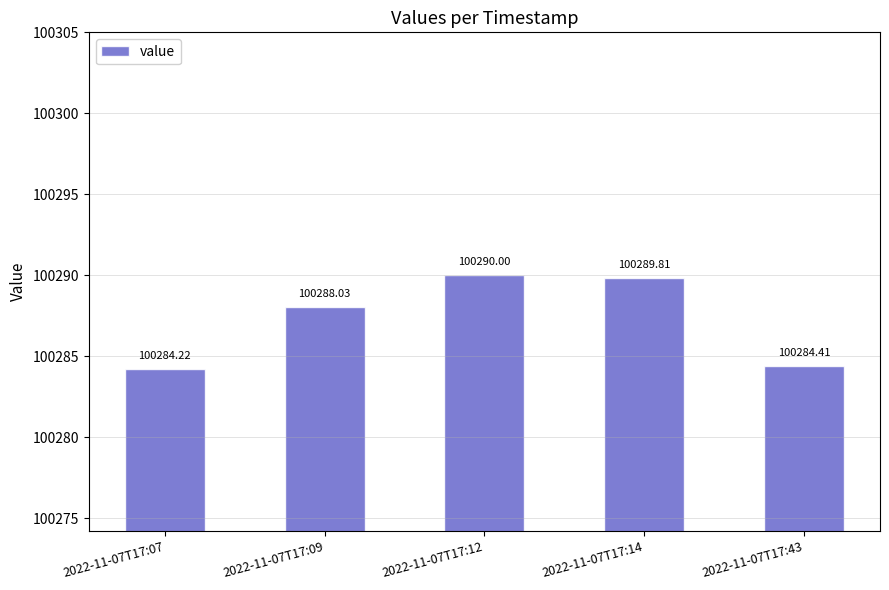

Reading right to left, extract all data points from this chart.

100284.4	100289.8	100290.0	100288.0	100284.2